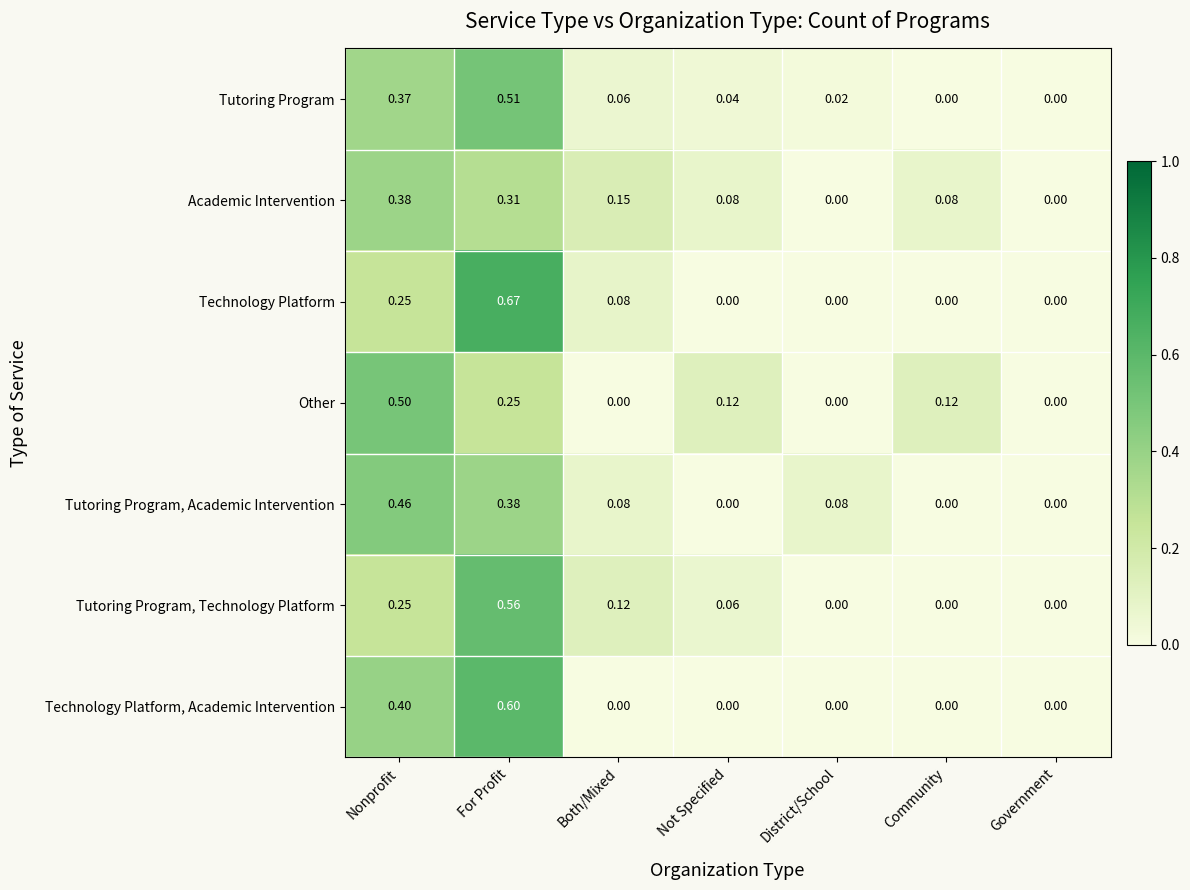

How many series are shown in this chart?

7